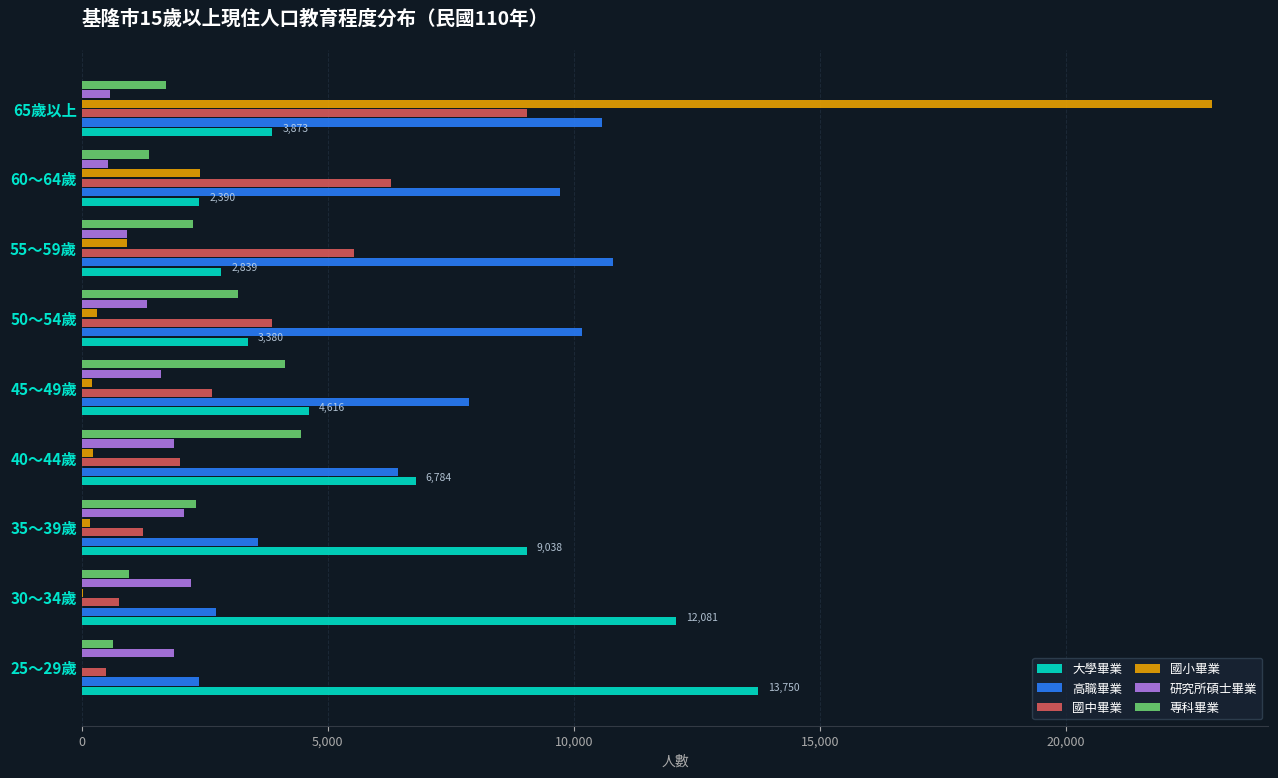

The value of 高職畢業 at 40～44歲 is 6431. True or false?

True